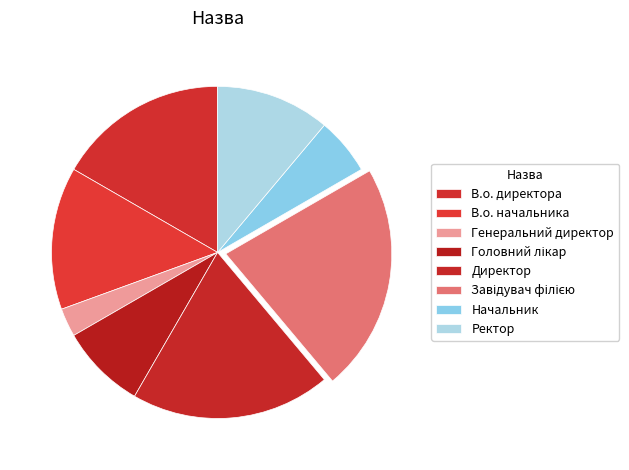

What is the change in value from В.о. директора to Генеральний директор?

-5